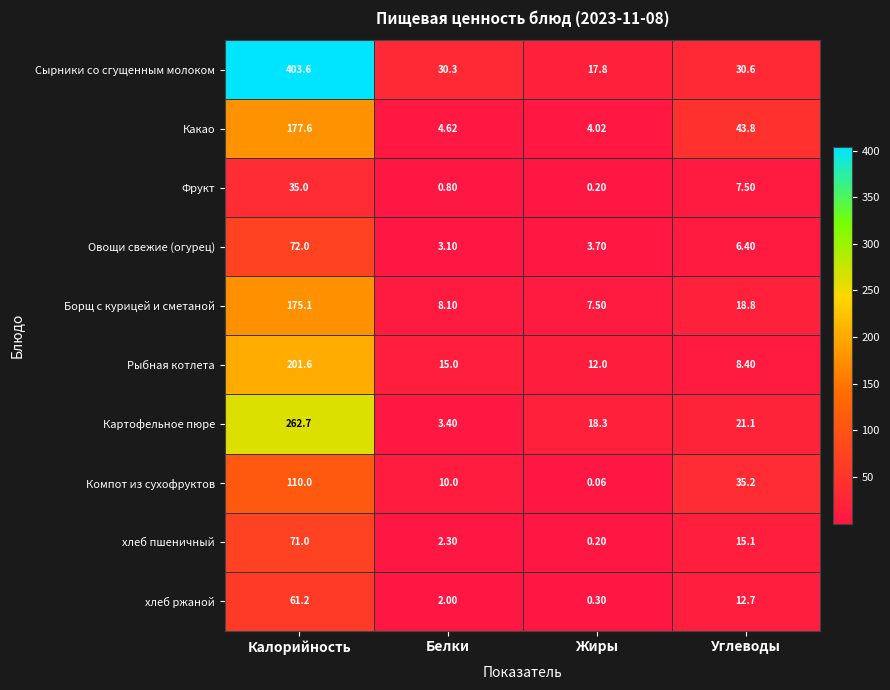

Which series has the largest total across all categories?

Сырники со сгущенным молоком